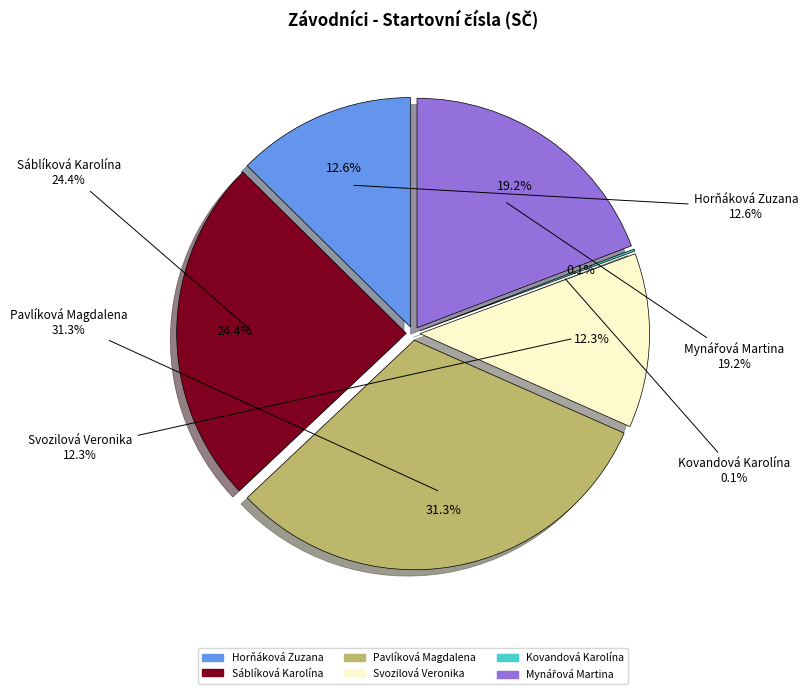

To the nearest percent, what portion does Mynářová Martina represent?

19%